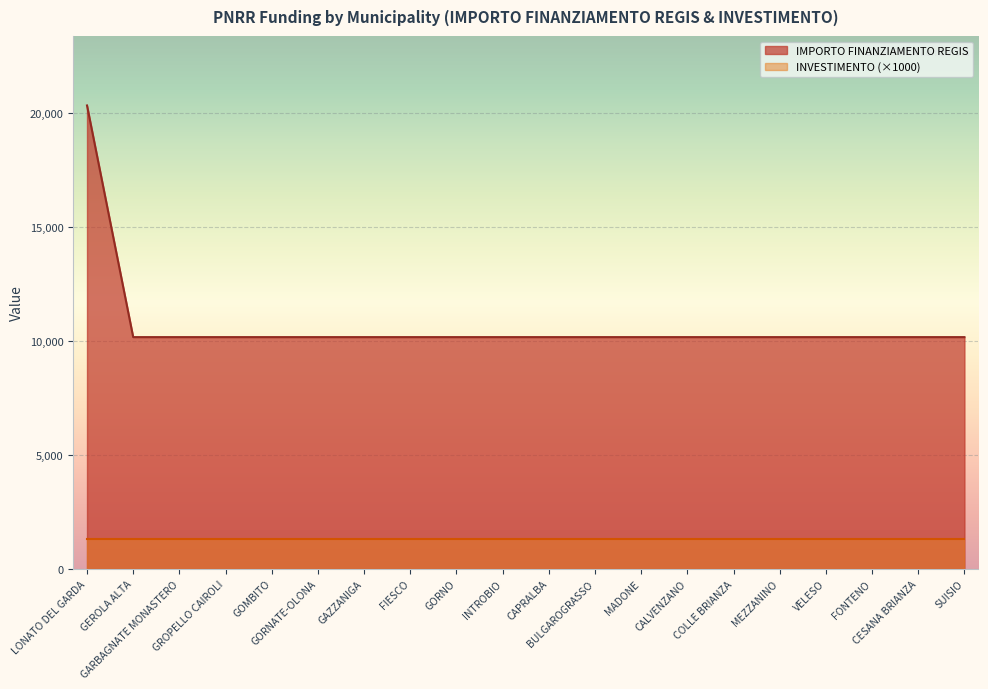

What is the value of the 13th point from the left?

10172